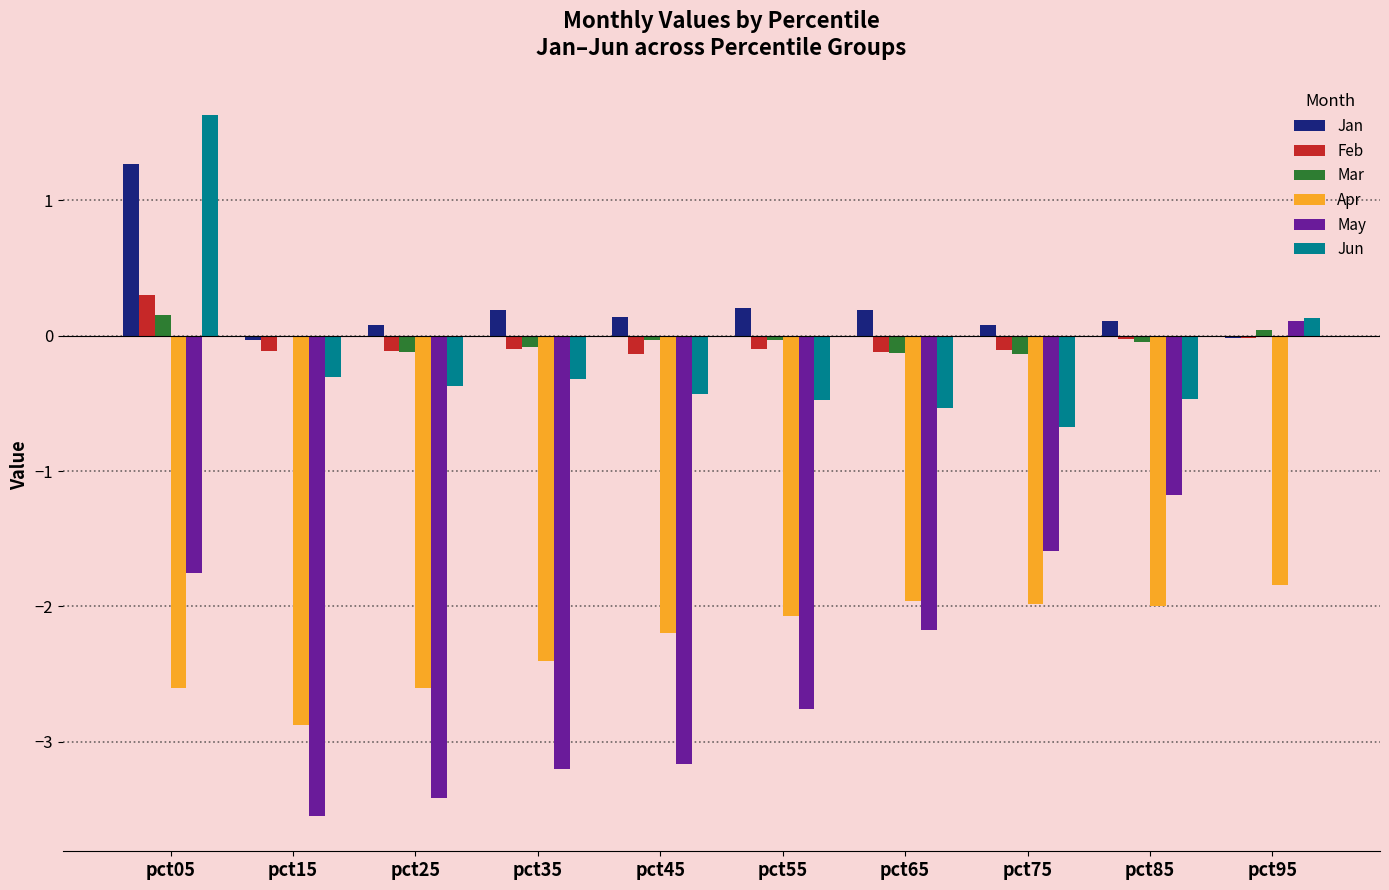

How many values in the Jun series exceed 0?

2